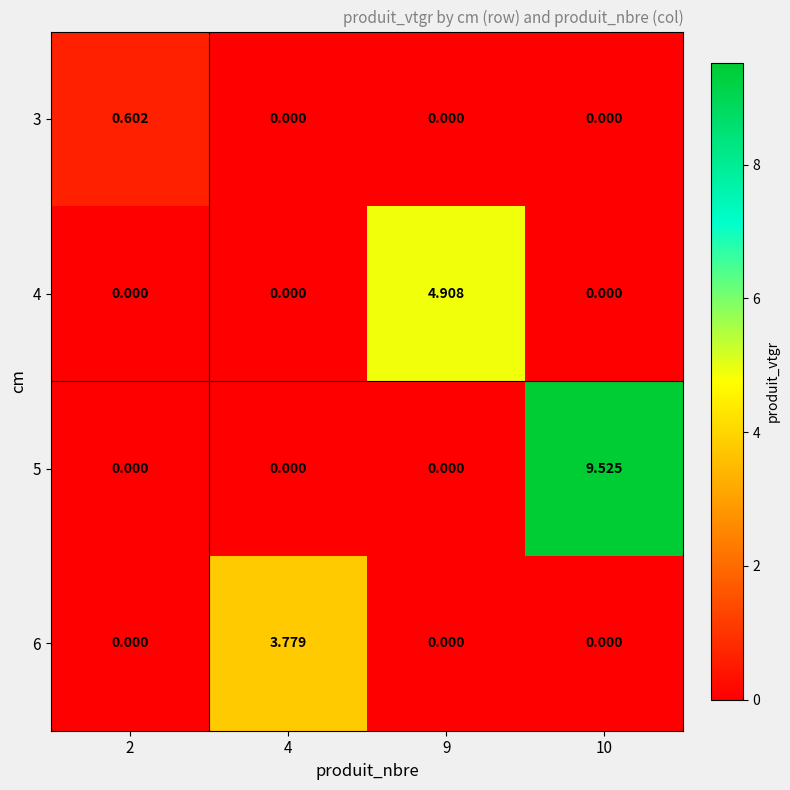

How many positive values does the 6 series have?

1